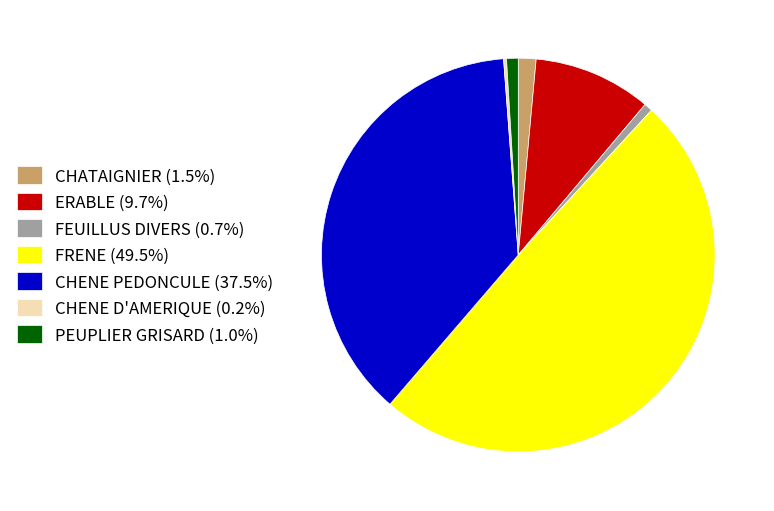

Which has a higher value, FEUILLUS DIVERS or CHATAIGNIER?

CHATAIGNIER